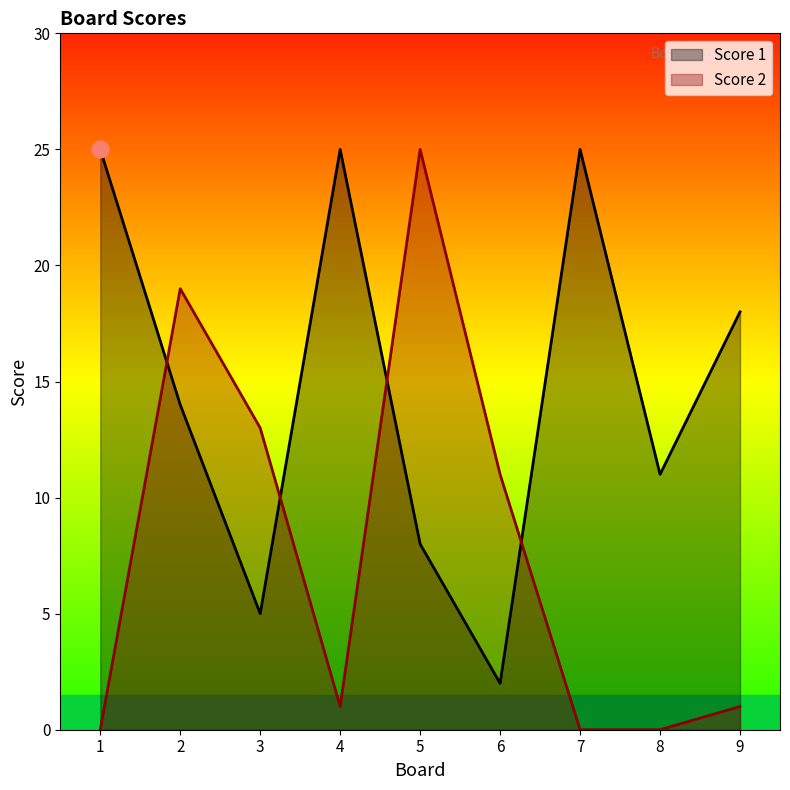

Which series ends up on top after the final intersection of Score 2 and Score 1?

Score 1